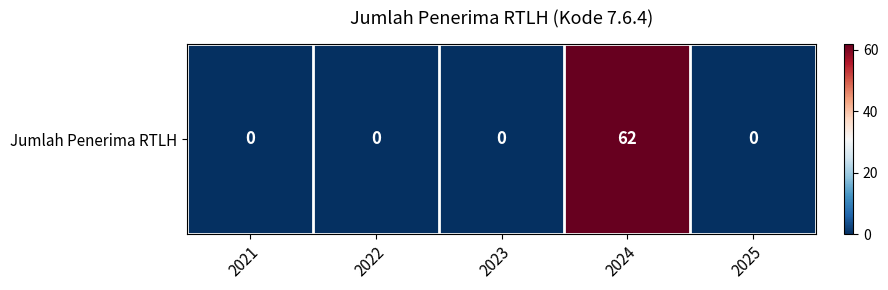

The value at 2025 is -25. True or false?

False